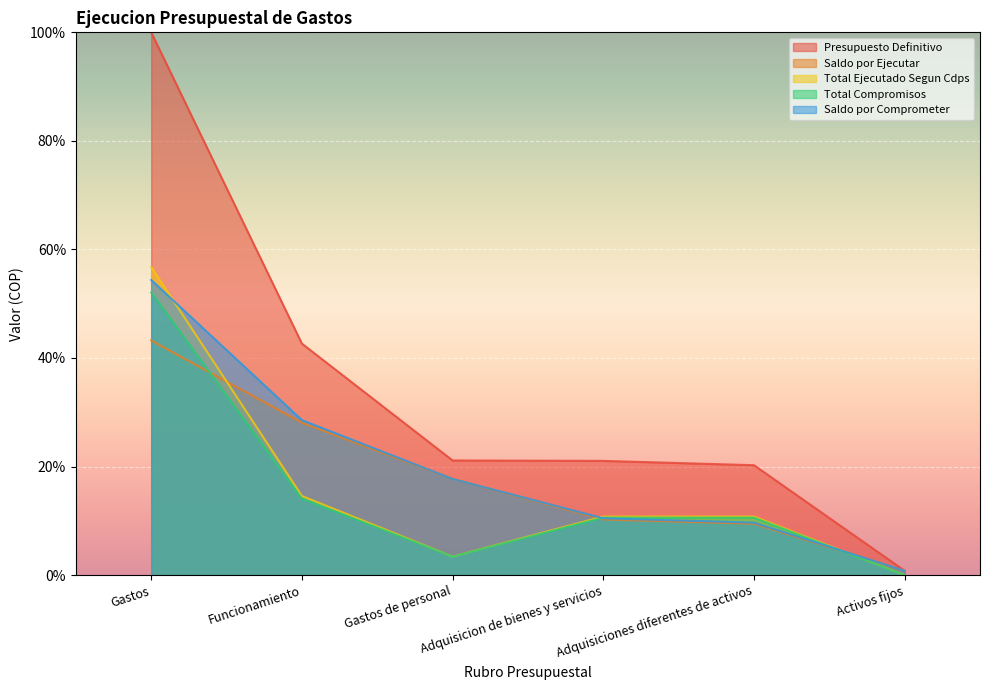

Does the chart display data point markers on the line(s)?

No